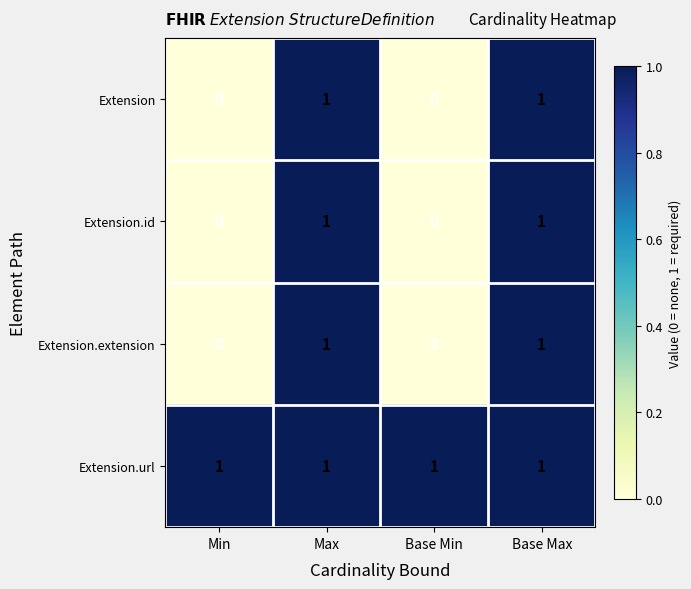

Count the Extension.extension values in the range 0 to 1.

4